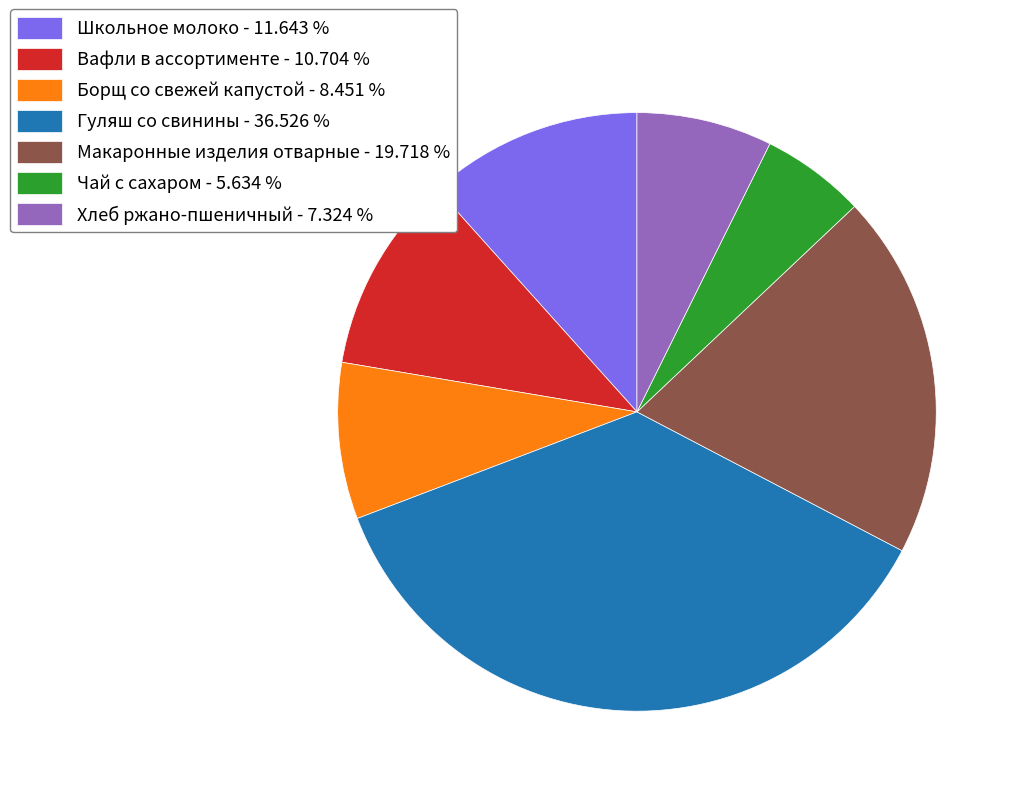

How many segments does this pie chart have?

7